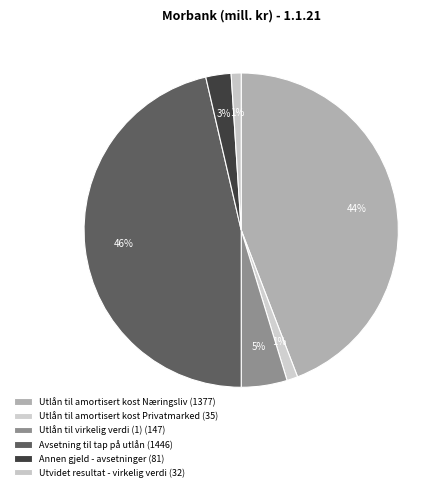

Count the number of slices in the pie.

6